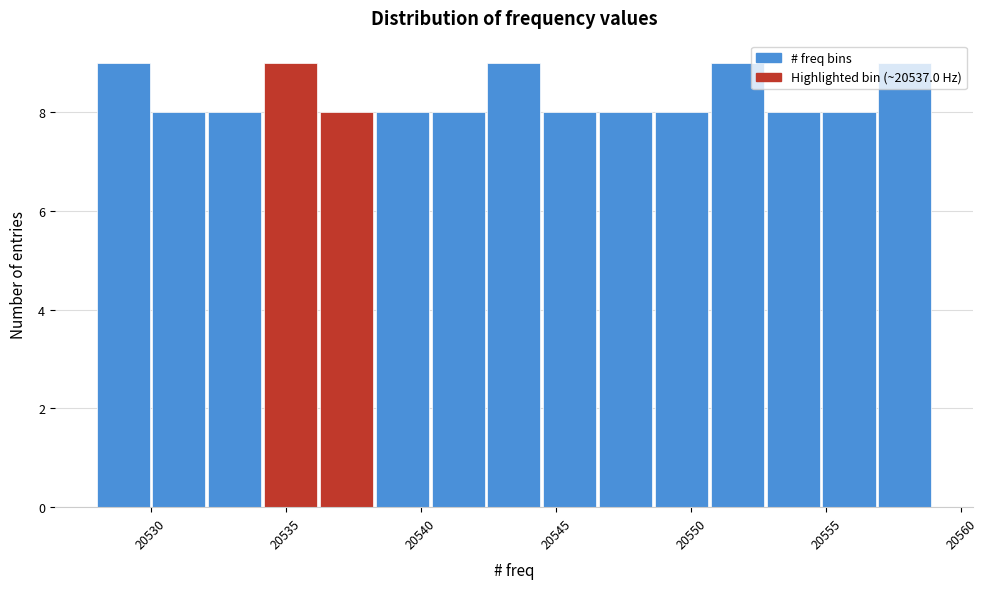

Reading left to right, list every bar in this chart as the range it spans on the x-axis followed by its height. Neither the bar edges nor the heights are printed on the chart, so give them approximately, as read against the axes.

20528.0 to 20530.0: 9
20530.0 to 20532.0: 8
20532.0 to 20534.0: 8
20534.0 to 20536.5: 9
20536.5 to 20538.5: 8
20538.5 to 20540.5: 8
20540.5 to 20542.5: 8
20542.5 to 20544.5: 9
20544.5 to 20546.5: 8
20546.5 to 20548.5: 8
20548.5 to 20550.5: 8
20550.5 to 20553.0: 9
20553.0 to 20555.0: 8
20555.0 to 20557.0: 8
20557.0 to 20559.0: 9